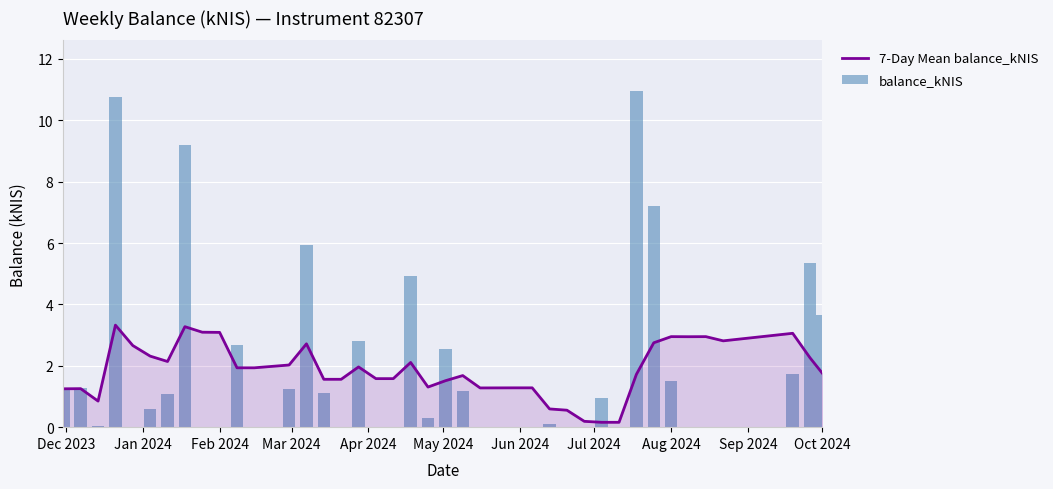

What is the highest value of the 7-Day Mean balance_kNIS series?

3.3